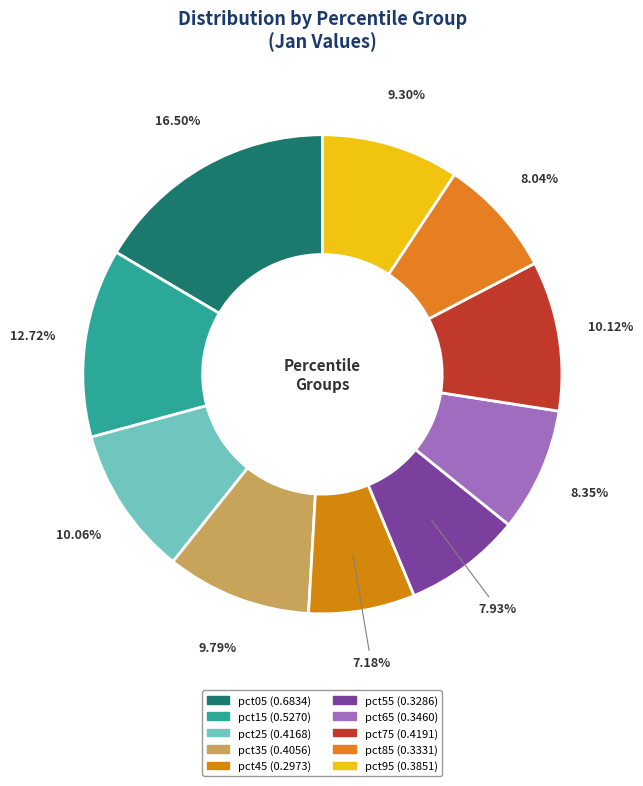

To the nearest percent, what is the difference between the pct45 and pct05 slice percentages?

9%